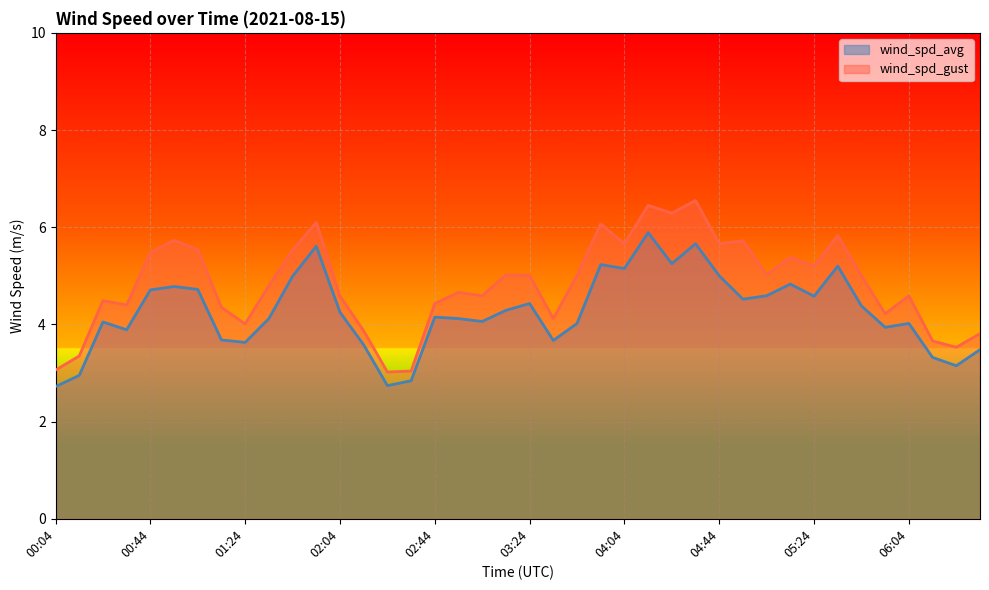

Is the value of wind_spd_gust at 00:44 greater than the value of wind_spd_avg at 04:04?

Yes